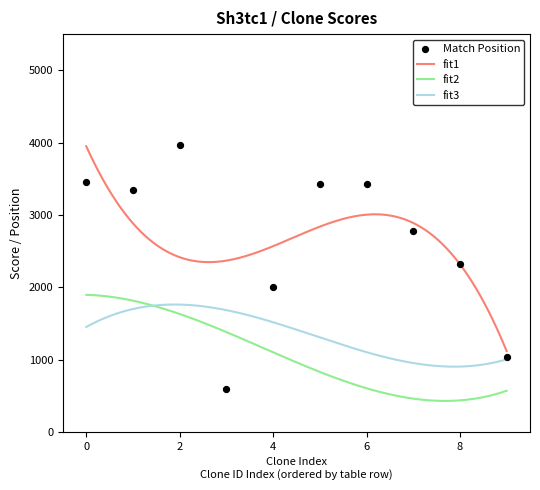

Which series has the widest spread of Y values?

Match Position